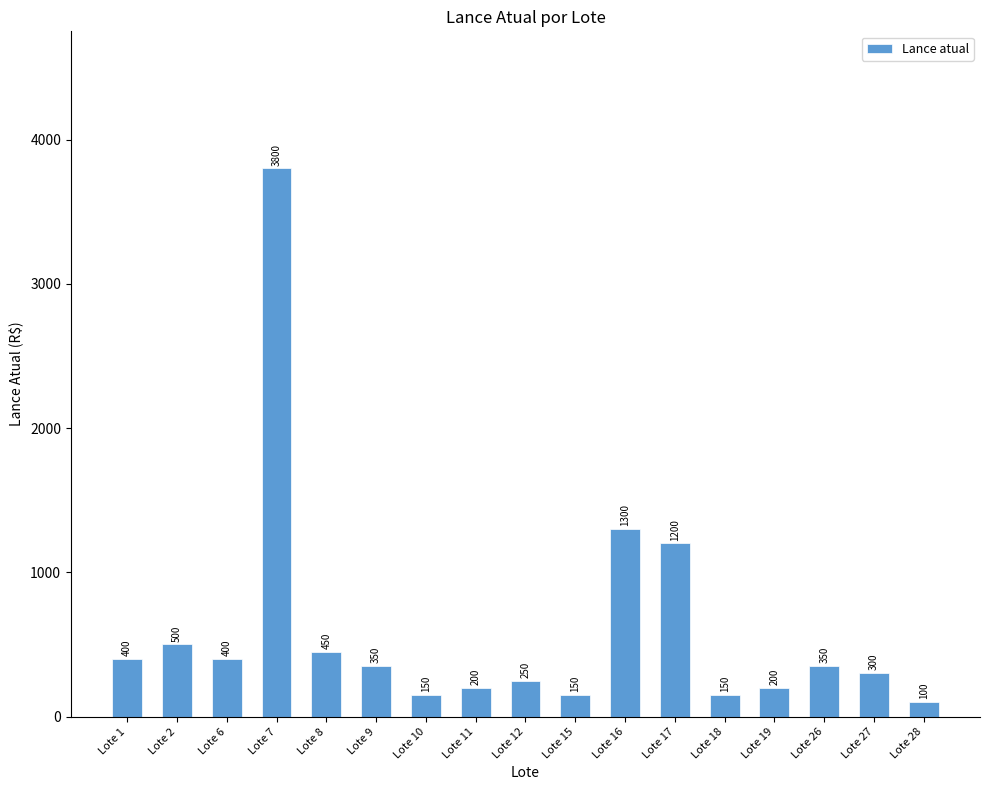

Reading left to right, extract all data points from this chart.

Lote 1=400	Lote 2=500	Lote 6=400	Lote 7=3800	Lote 8=450	Lote 9=350	Lote 10=150	Lote 11=200	Lote 12=250	Lote 15=150	Lote 16=1300	Lote 17=1200	Lote 18=150	Lote 19=200	Lote 26=350	Lote 27=300	Lote 28=100